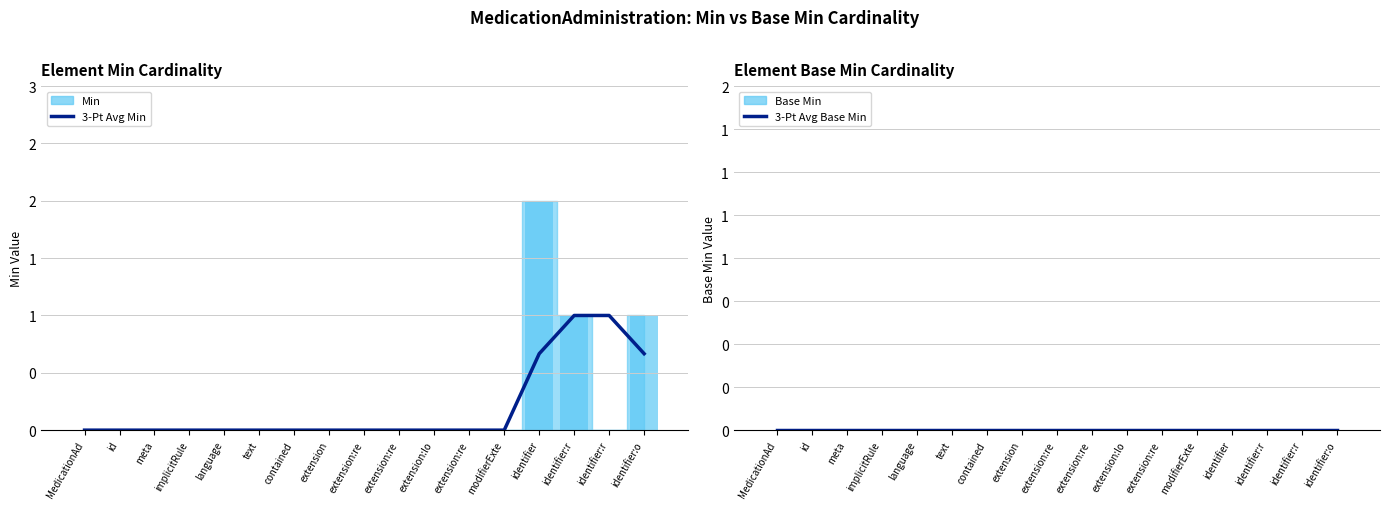

Is the value of 3-Pt Avg Base Min at extension:lo greater than the value of 3-Pt Avg Min at modifierExte?

No